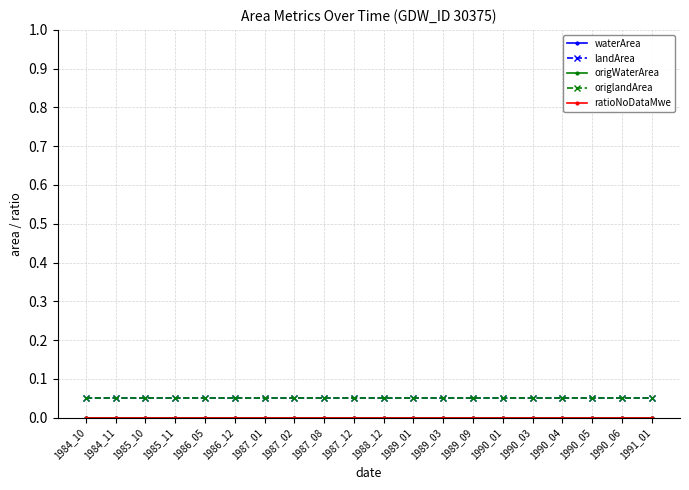

What is the difference between the highest and lowest values at 1987_12?

0.1